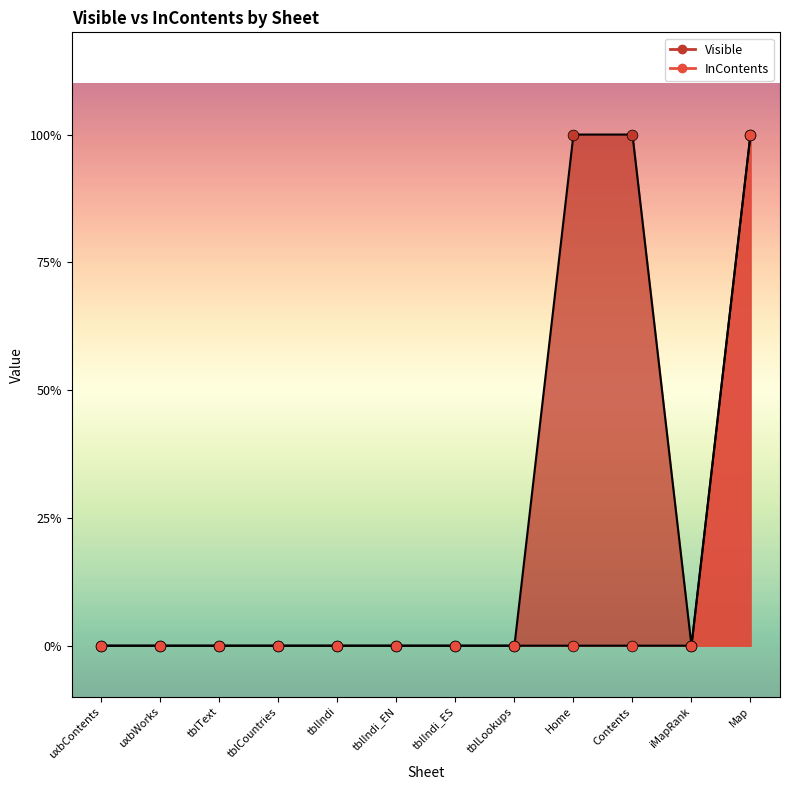

Which series has the widest spread of Y values?

Visible